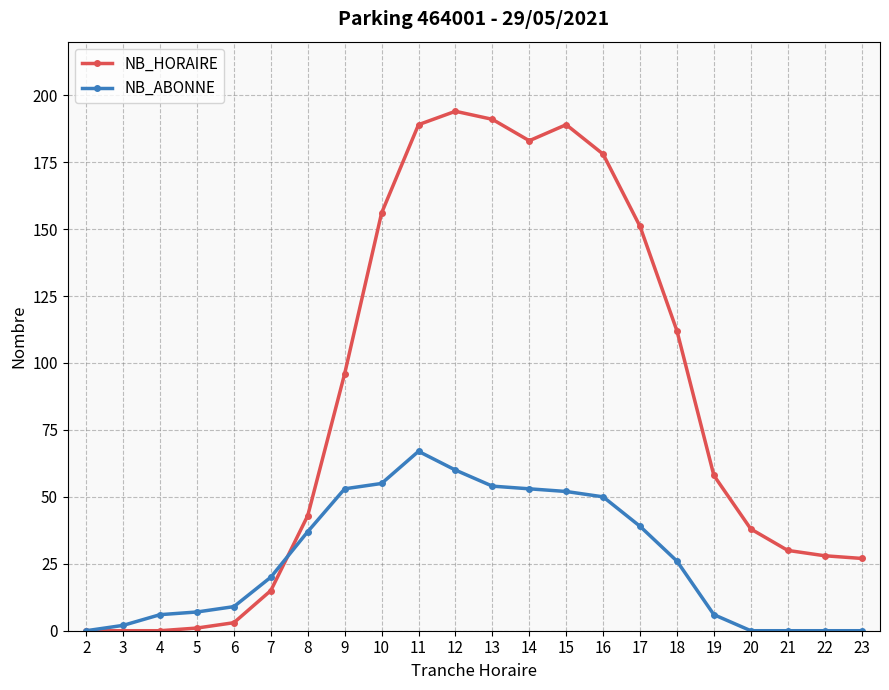

Rank the series by their average value, from lowest to highest.

NB_ABONNE, NB_HORAIRE